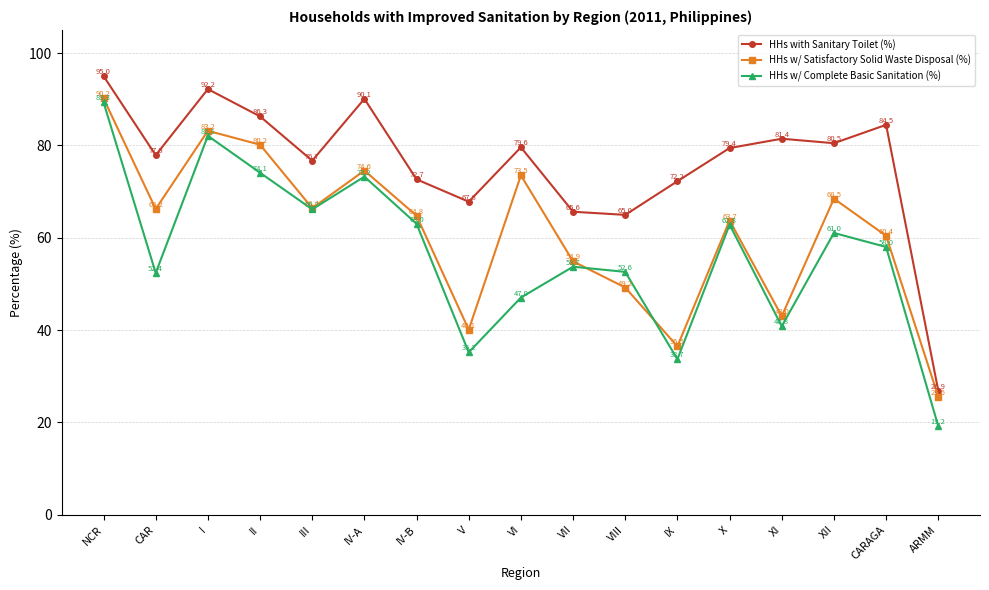

Which series changed the most between IV-B and X?

HHs with Sanitary Toilet (%)